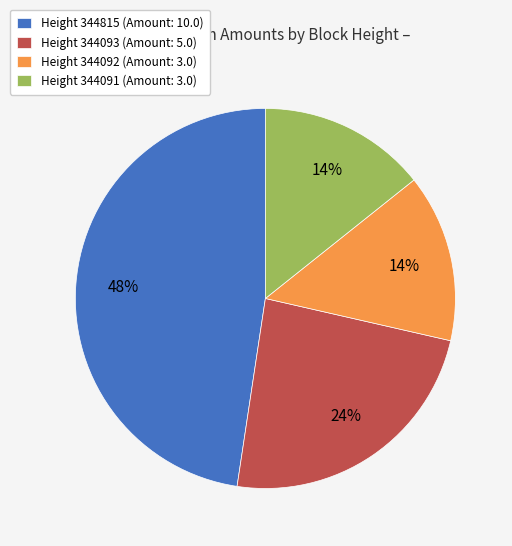

True or false: Height 344092 (Amount: 3.0) accounts for 6% of the total.

False